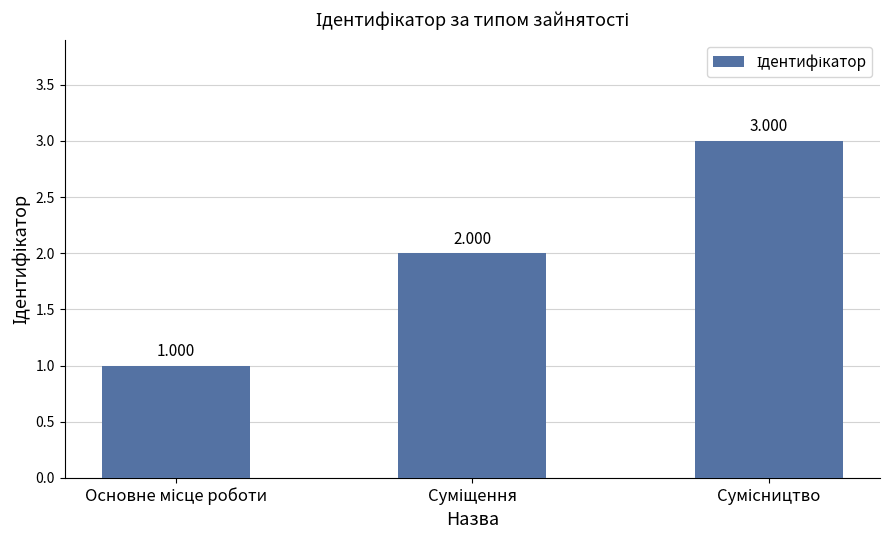

What is the sum of the values at Суміщення and Сумісництво?

5